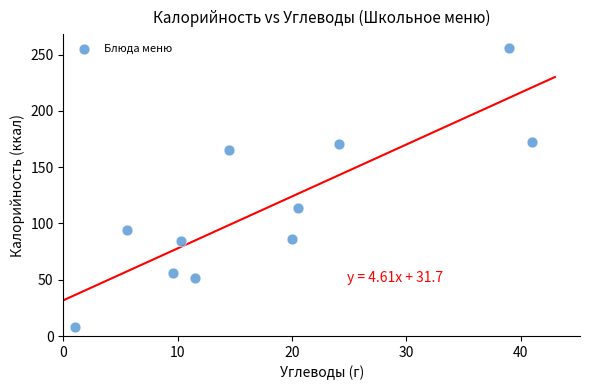

What Y value in the scatter plot is closest to 131?

114.0